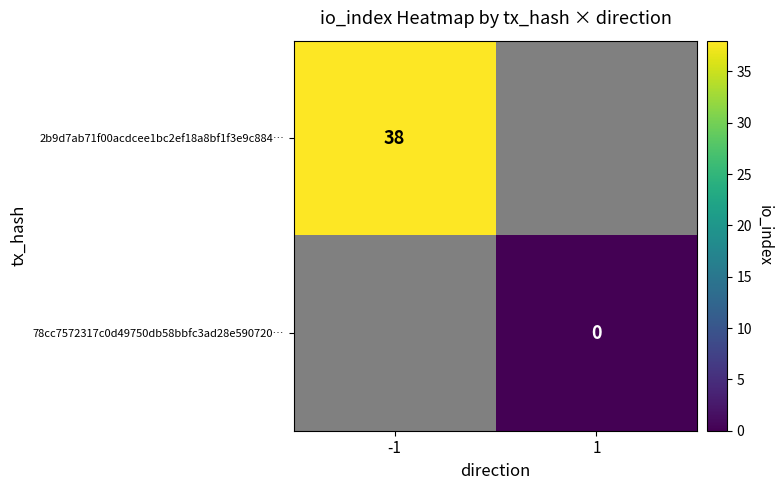

True or false: 2b9d7ab71f00acdcee1bc2ef18a8bf1f3e9c884… has a value of 50 at -1.

False